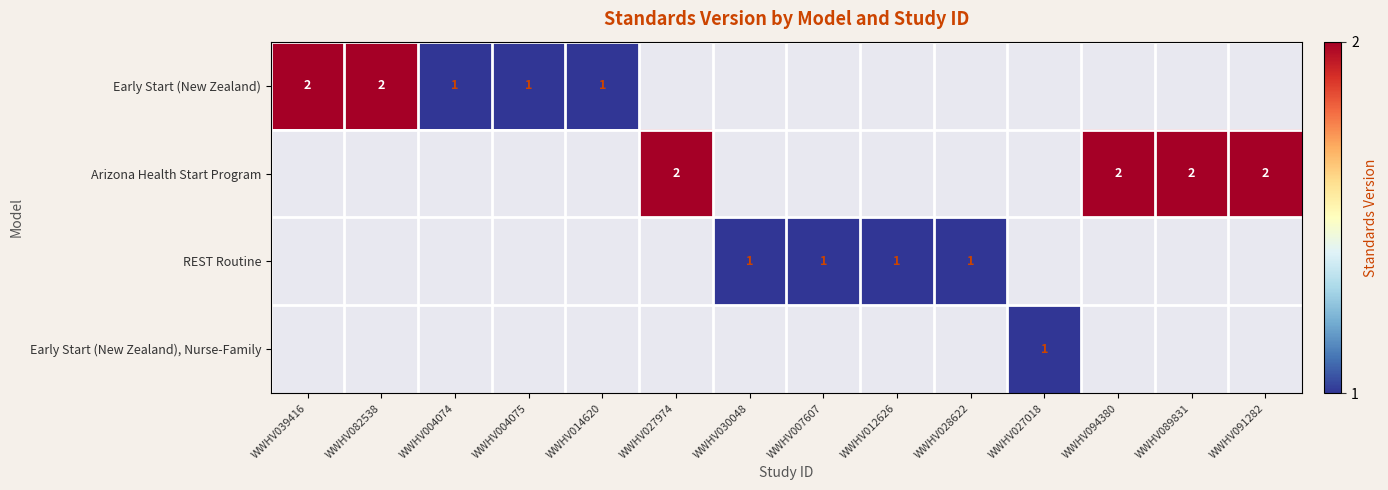

The value of Arizona Health Start Program at WWHV091282 is 2. True or false?

True